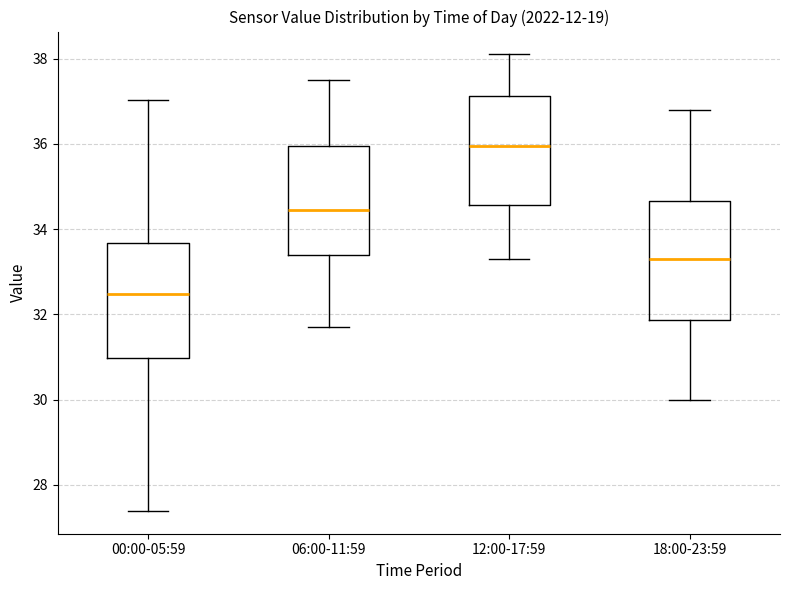

Reading left to right, read every box against the y-axis: the position of its median line, the range the box covers, and the ends of its whiskers. The values are not printed on the chart, so give them approximately, as read against the axis.

00:00-05:59: median 32.4, box 31.0 to 33.6, whiskers 27.4 to 37.0
06:00-11:59: median 34.4, box 33.4 to 36.0, whiskers 31.8 to 37.6
12:00-17:59: median 36.0, box 34.6 to 37.2, whiskers 33.4 to 38.2
18:00-23:59: median 33.4, box 31.8 to 34.6, whiskers 30.0 to 36.8